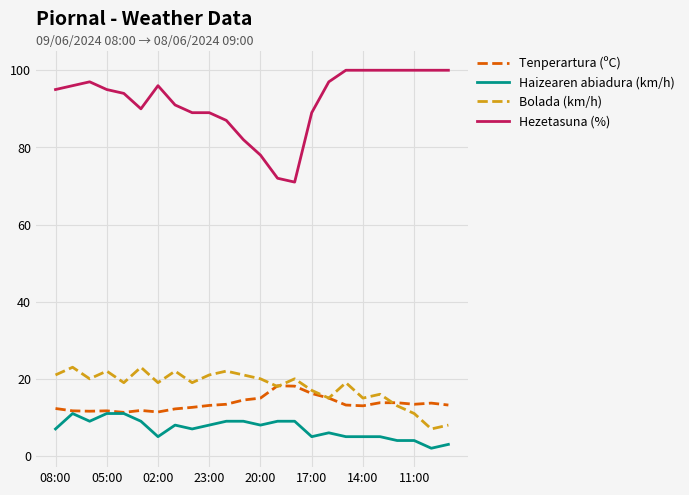

True or false: Haizearen abiadura (km/h) and Hezetasuna (%) intersect in this chart.

False